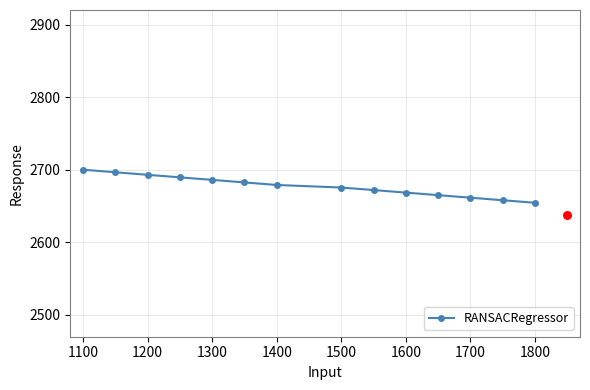

True or false: RANSACRegressor has a value of 2700.0 at 1100.

True